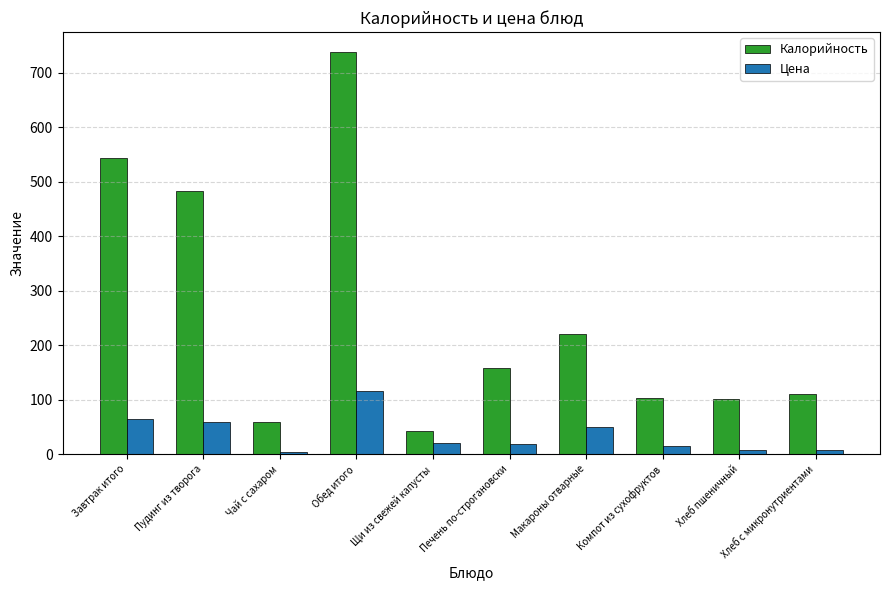

At which category is the sum across all series the highest?

Обед итого